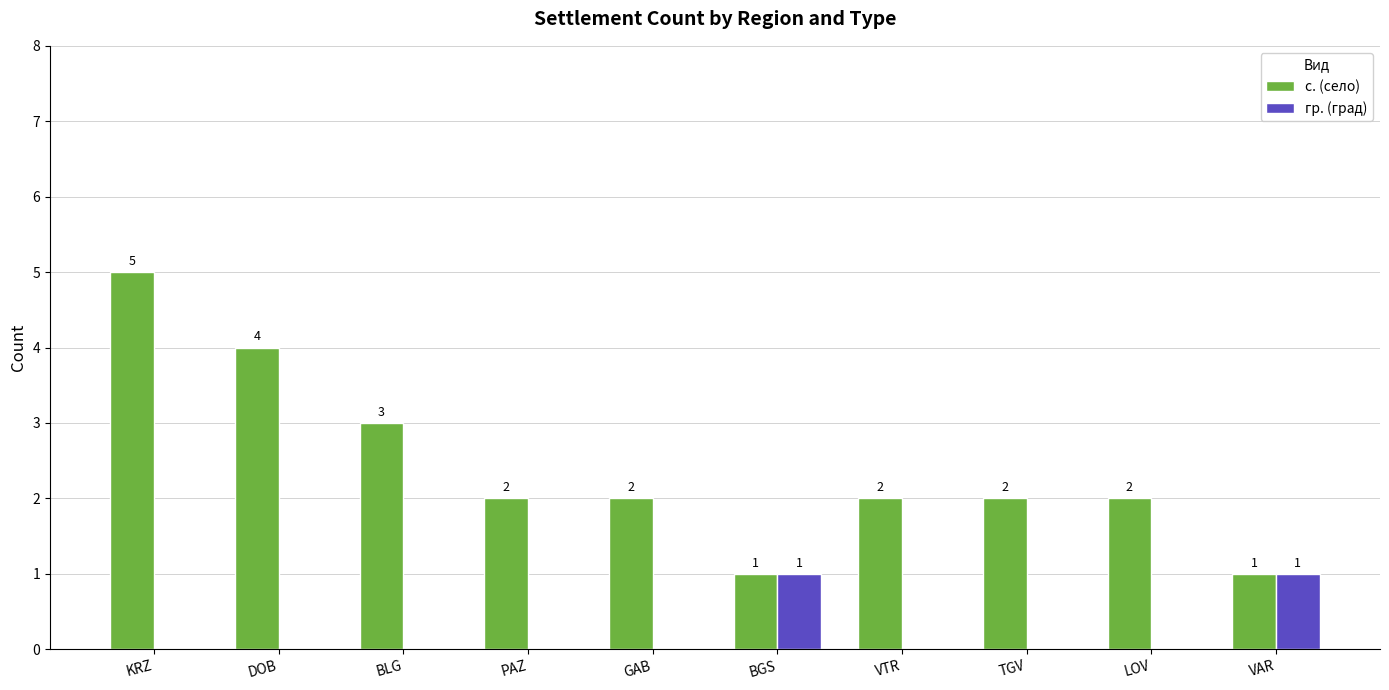

What is the greatest value displayed?

5